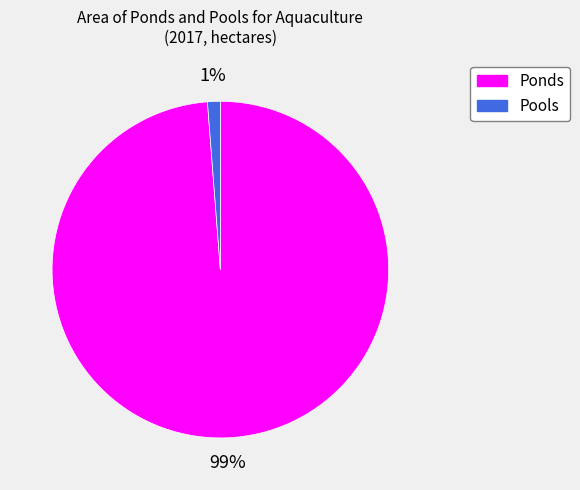

To the nearest percent, what percentage of the pie is Pools?

1%